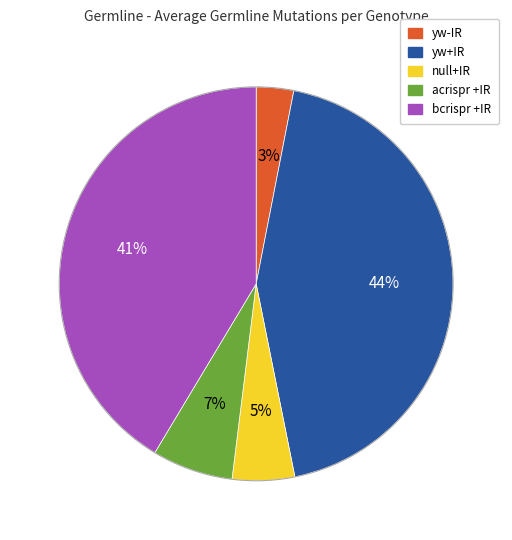

How many slices are in this pie chart?

5